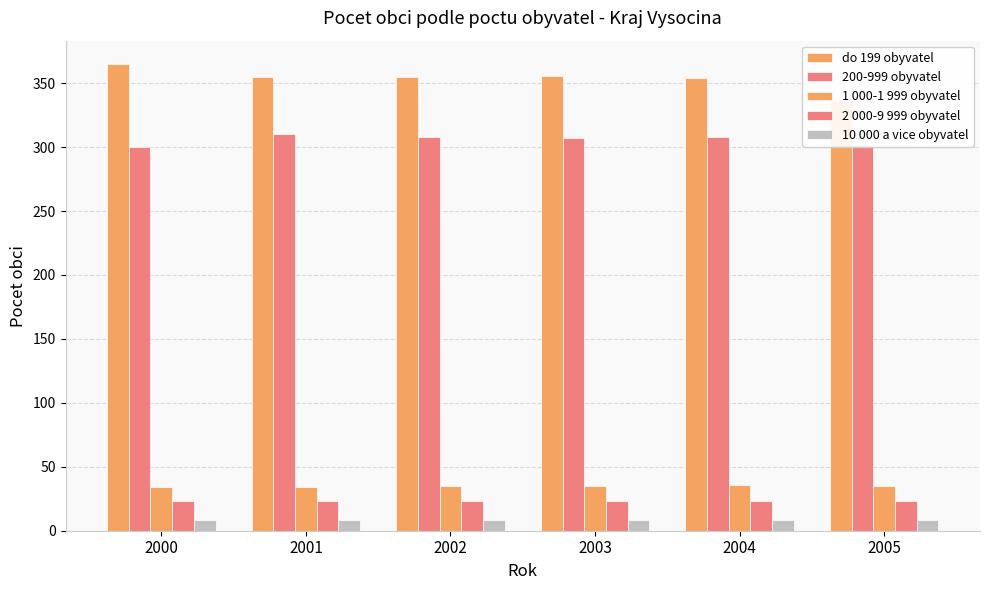

Which category has the highest value across all series?

2000